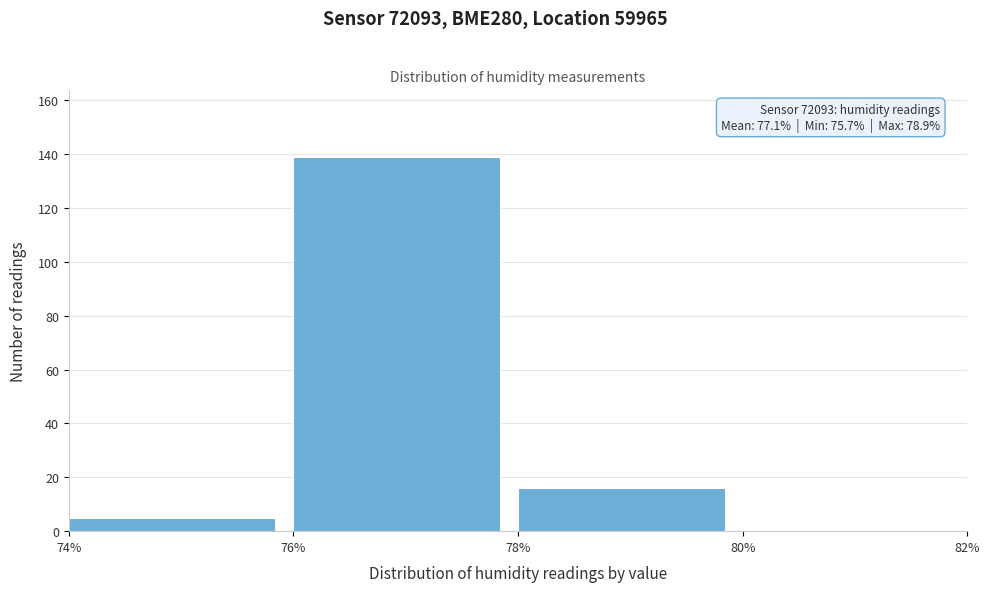

Which range on the x-axis has the tallest bar?

76% to 78%